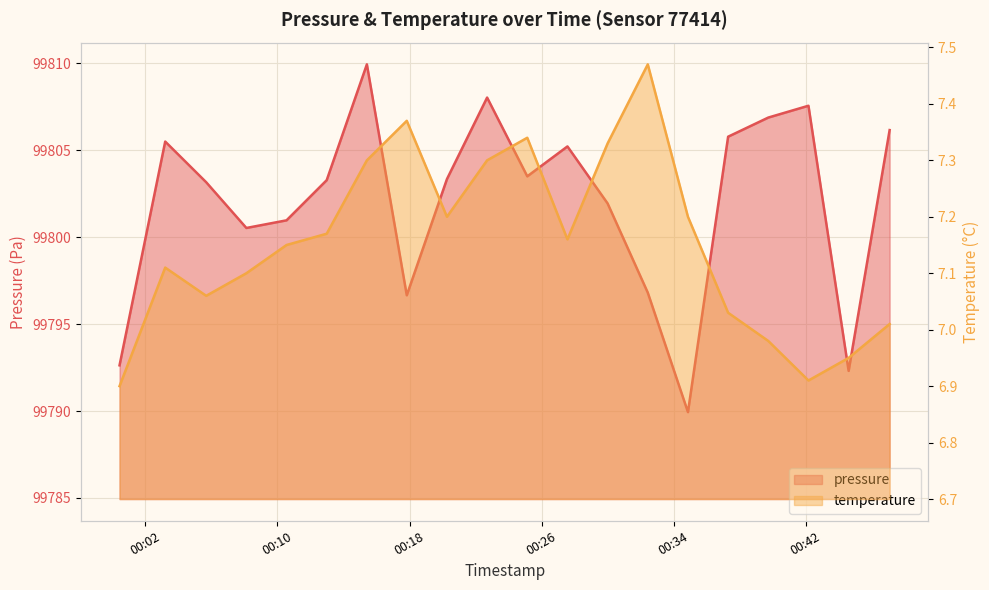

Rank the categories by temperature value from highest to lowest.

2023-05-08T00:32:26, 2023-05-08T00:17:50, 2023-05-08T00:25:08, 2023-05-08T00:30:00, 2023-05-08T00:15:25, 2023-05-08T00:22:42, 2023-05-08T00:20:16, 2023-05-08T00:34:52, 2023-05-08T00:12:59, 2023-05-08T00:27:34, 2023-05-08T00:10:33, 2023-05-08T00:03:12, 2023-05-08T00:08:07, 2023-05-08T00:05:41, 2023-05-08T00:37:18, 2023-05-08T00:47:05, 2023-05-08T00:39:44, 2023-05-08T00:44:36, 2023-05-08T00:42:10, 2023-05-08T00:00:26